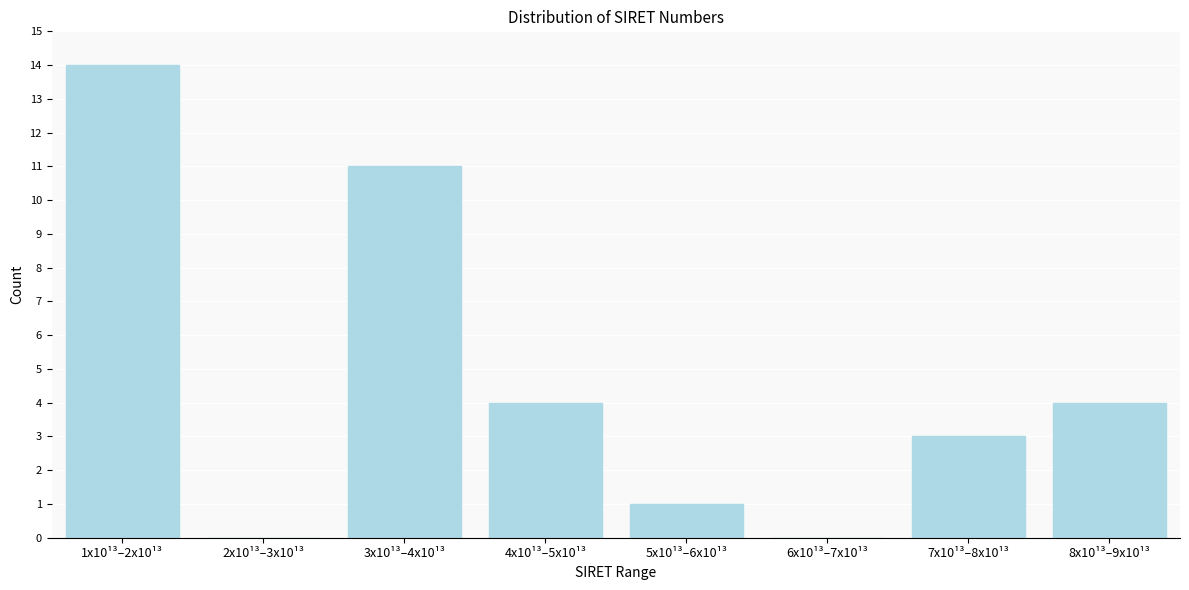

Reading right to left, extract all data points from this chart.

8x10¹³–9x10¹³=4	7x10¹³–8x10¹³=3	6x10¹³–7x10¹³=0	5x10¹³–6x10¹³=1	4x10¹³–5x10¹³=4	3x10¹³–4x10¹³=11	2x10¹³–3x10¹³=0	1x10¹³–2x10¹³=14